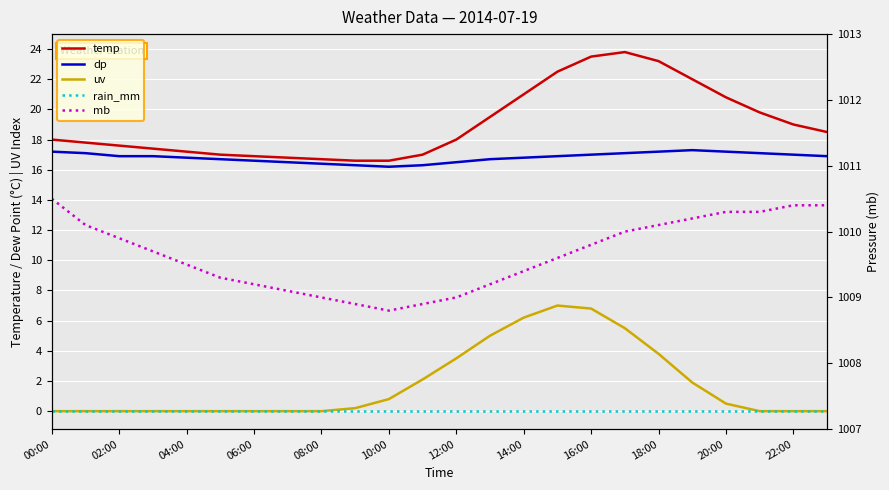

At which category is the sum across all series the highest?

16:00